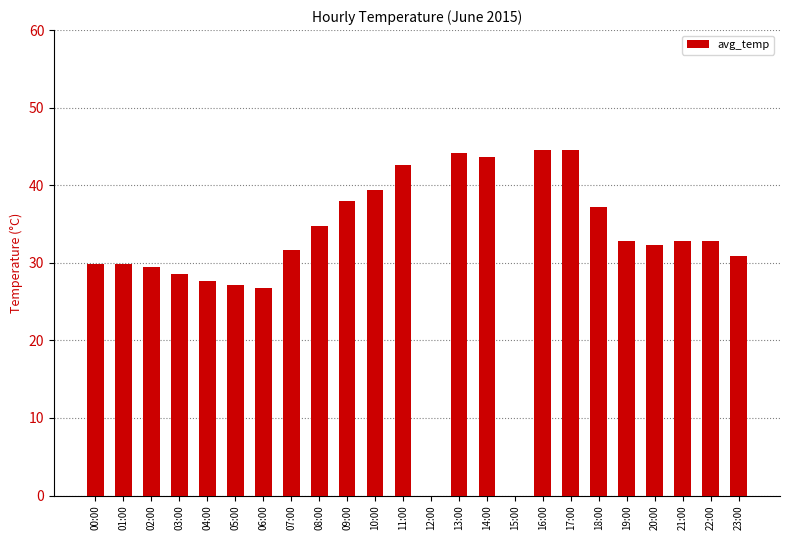

What is the maximum value shown in the chart?

44.6